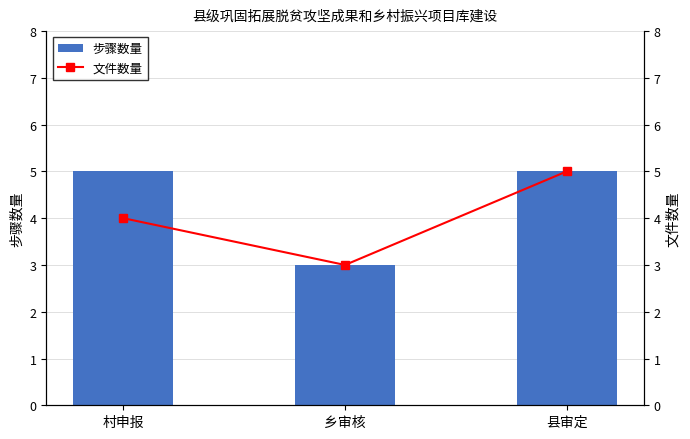

Does the chart contain any negative values?

No